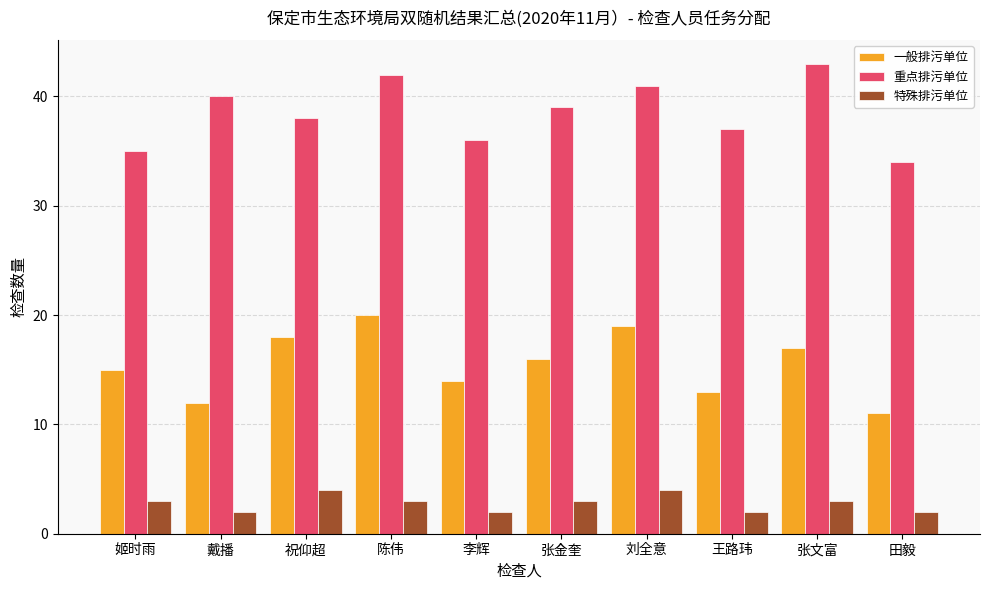

What position from the right is 祝仰超?

8